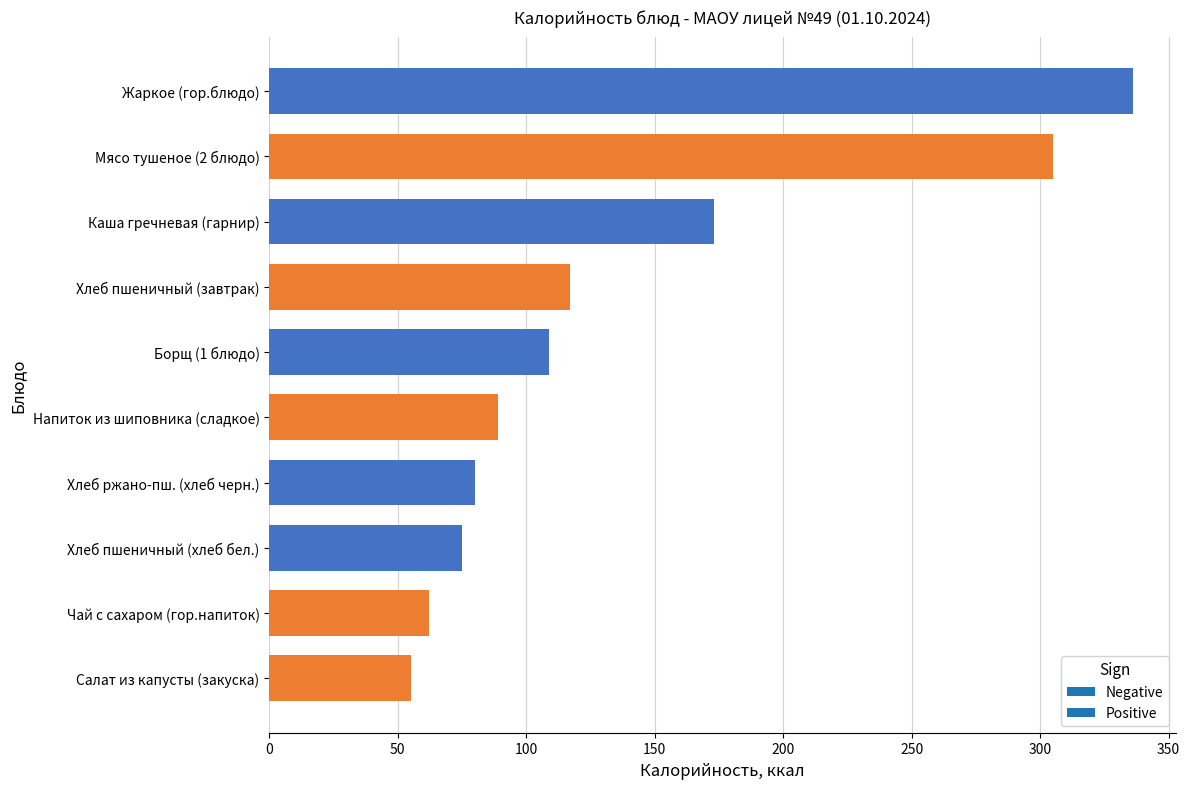

Which category has the highest value across all series?

Жаркое (гор.блюдо)